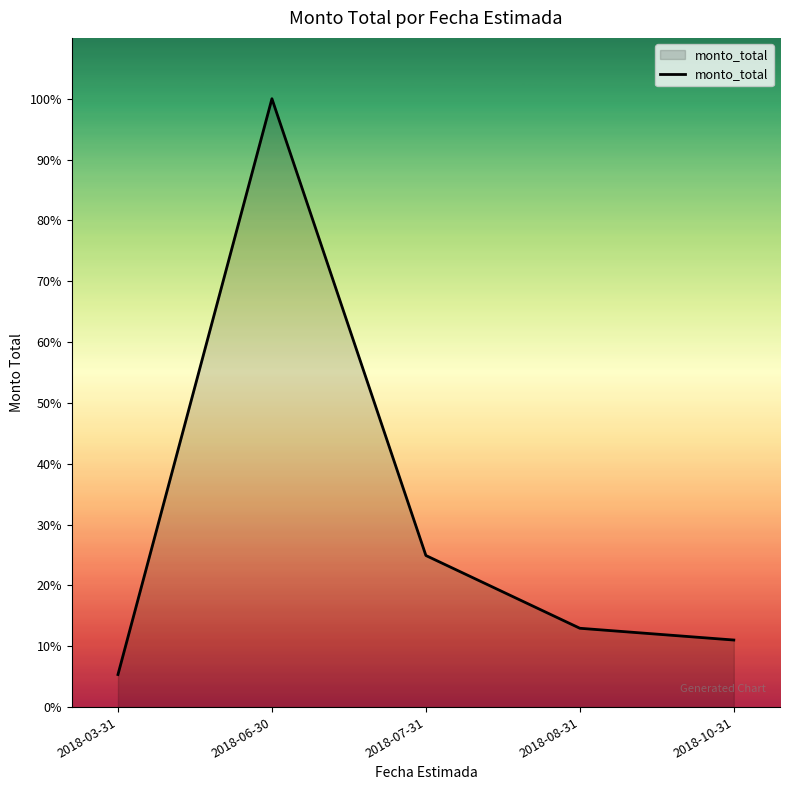

List the labels in order of value, smallest first.

2018-03-31, 2018-10-31, 2018-08-31, 2018-07-31, 2018-06-30